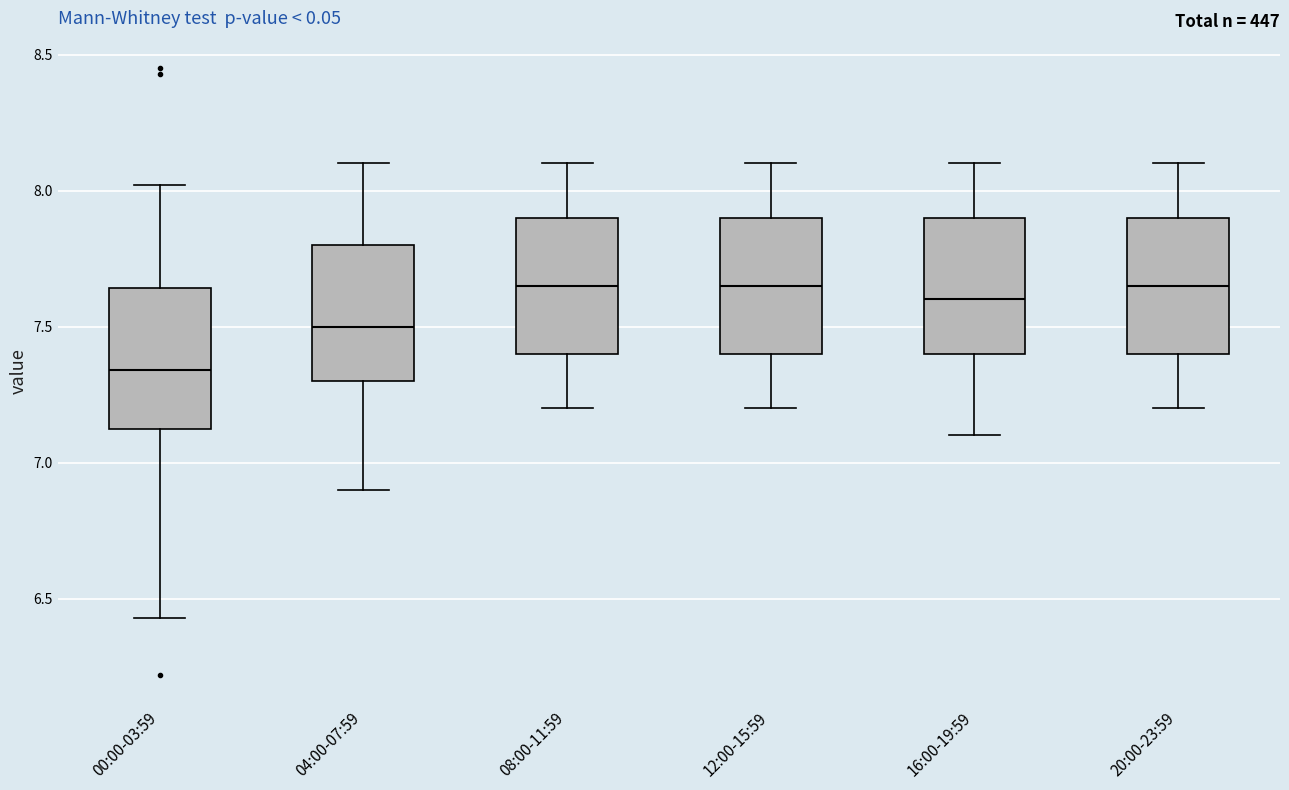

Reading left to right, read every box against the y-axis: the position of its median line, the range the box covers, and the ends of its whiskers. The values are not printed on the chart, so give them approximately, as read against the axis.

00:00-03:59: median 7.35, box 7.10 to 7.65, whiskers 6.45 to 8.00
04:00-07:59: median 7.50, box 7.30 to 7.80, whiskers 6.90 to 8.10
08:00-11:59: median 7.65, box 7.40 to 7.90, whiskers 7.20 to 8.10
12:00-15:59: median 7.65, box 7.40 to 7.90, whiskers 7.20 to 8.10
16:00-19:59: median 7.60, box 7.40 to 7.90, whiskers 7.10 to 8.10
20:00-23:59: median 7.65, box 7.40 to 7.90, whiskers 7.20 to 8.10